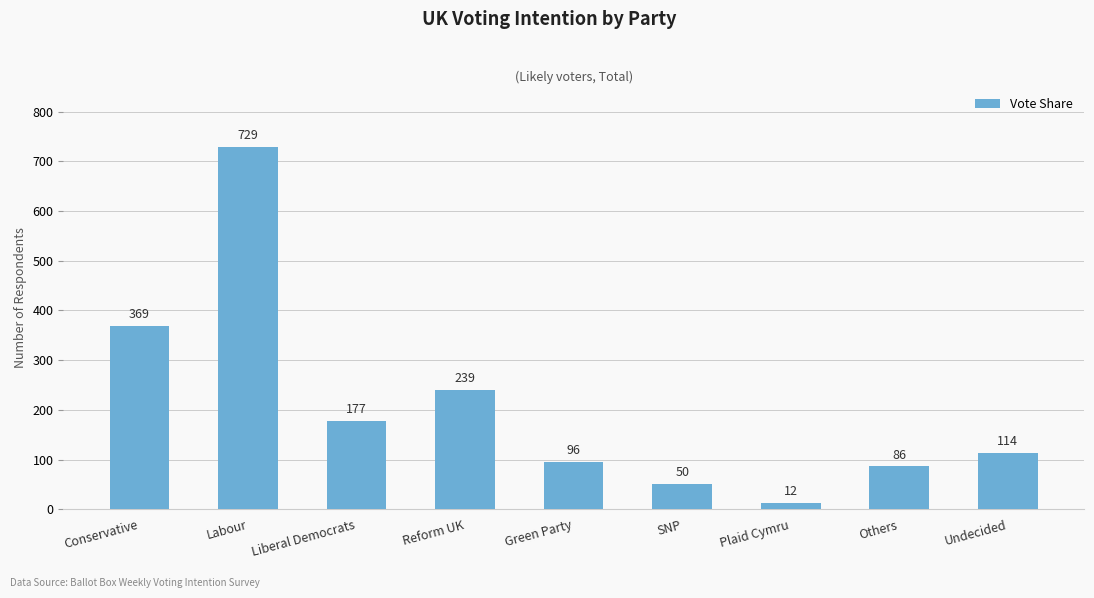

At which label is the value closest to 370?

Conservative